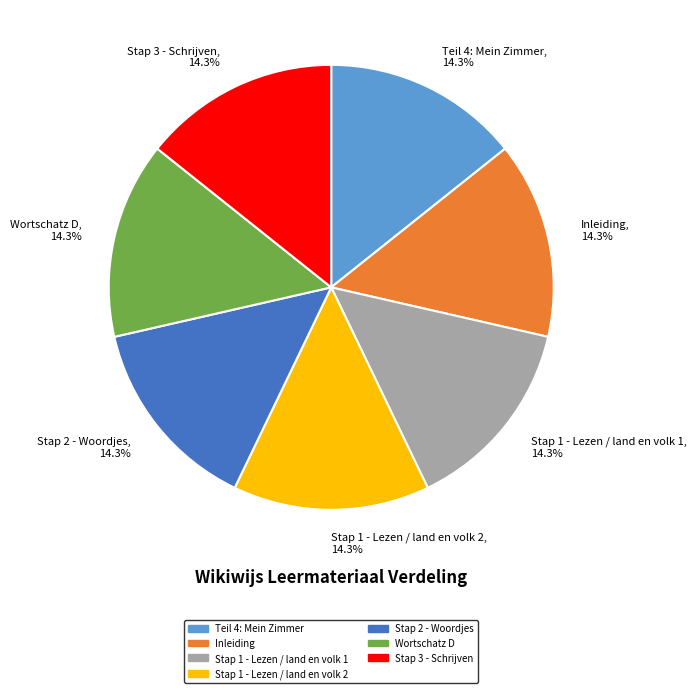

What percentage is the Stap 2 - Woordjes slice, to the nearest percent?

14%